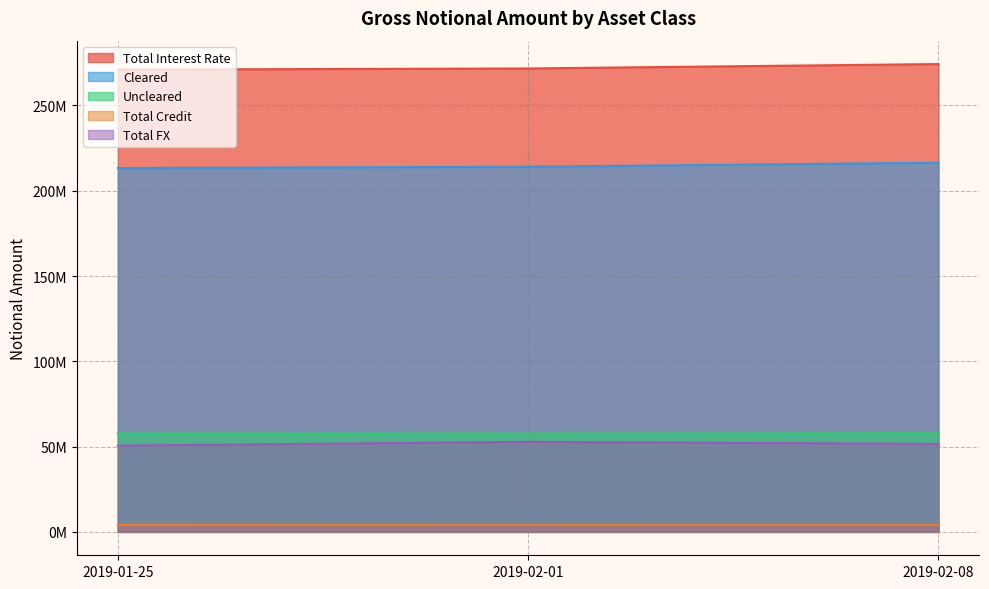

What is the maximum value shown in the chart?

274293865